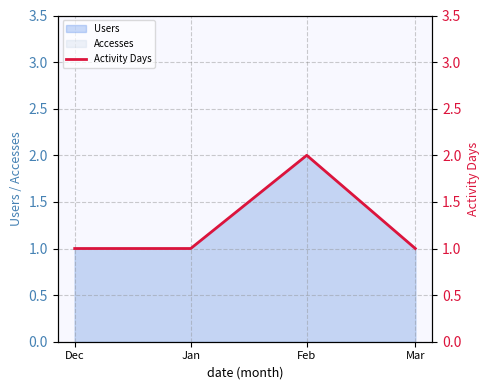

Rank the categories by value from highest to lowest.

Feb, Dec, Jan, Mar